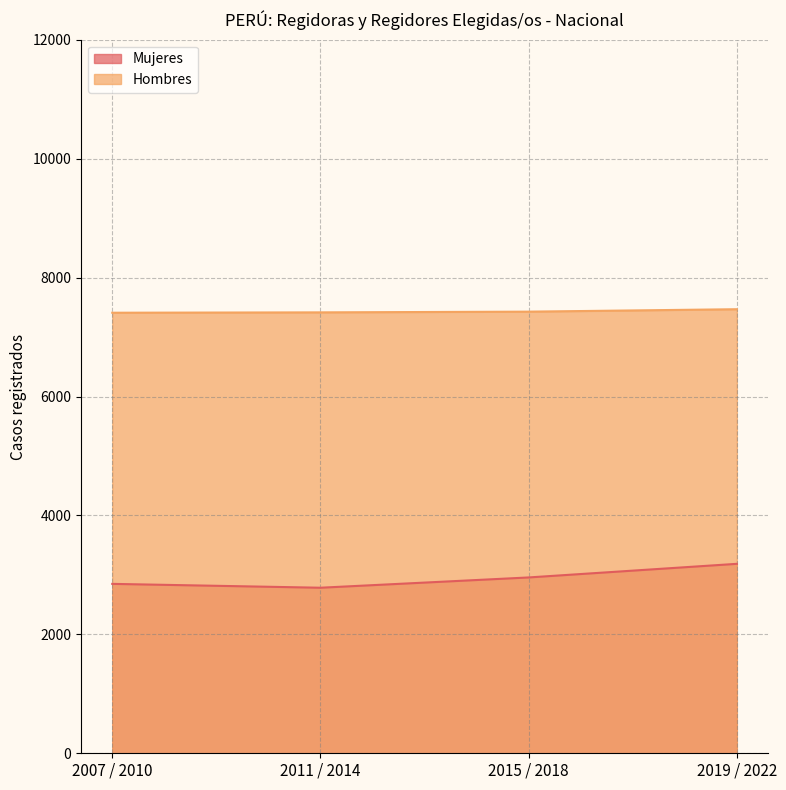

What is the difference between the highest and lowest values at 2007 / 2010?

4560